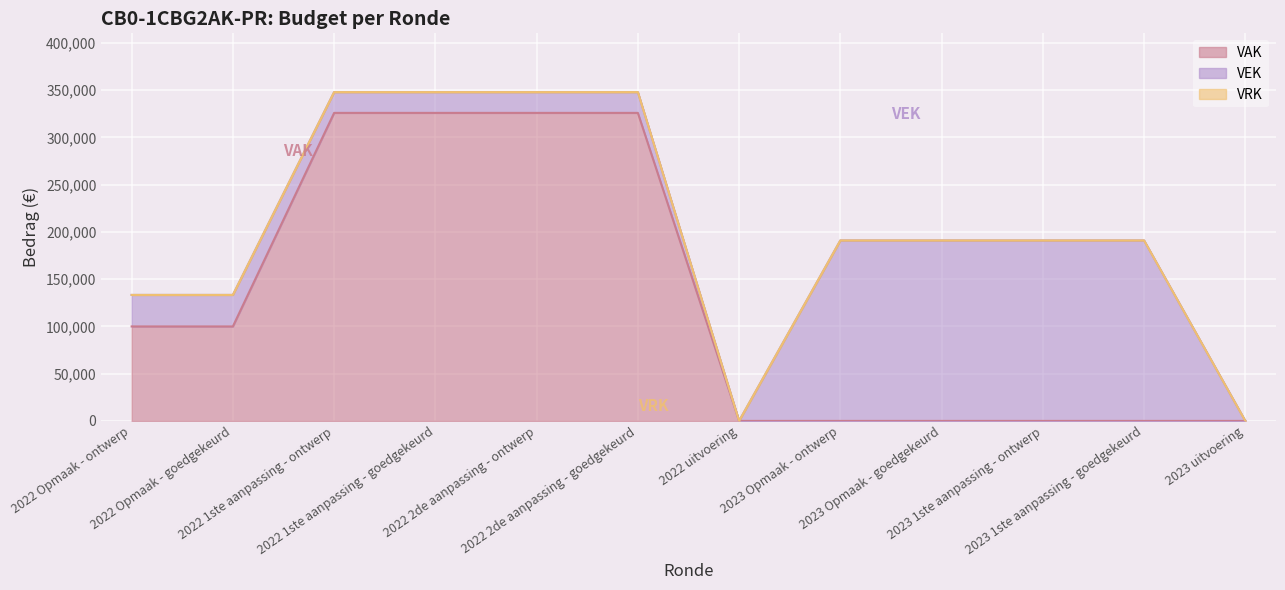

True or false: VRK and VEK cross at least once.

False